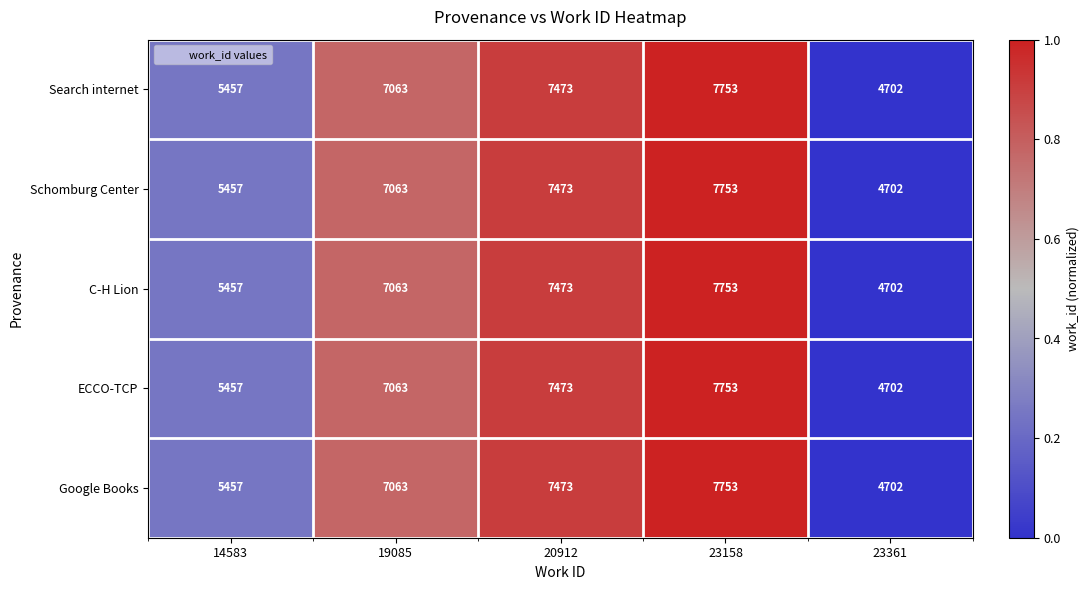

What is the highest value of the Google Books series?

7753